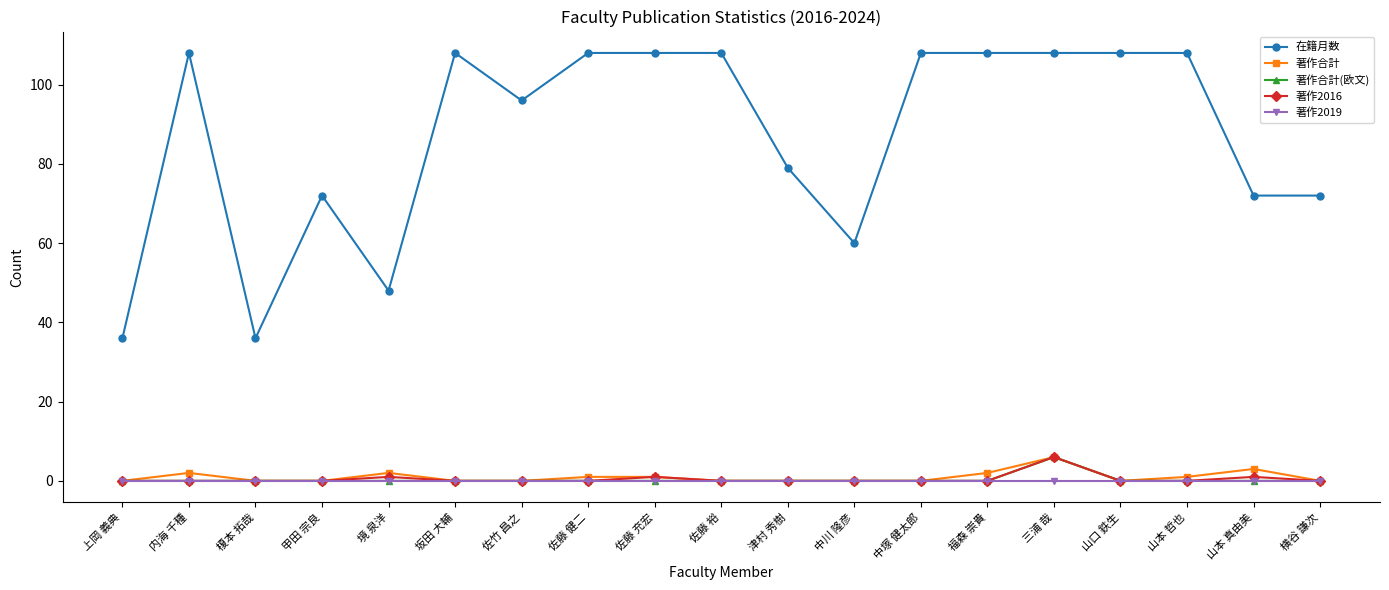

What is the highest value of the 著作合計 series?

6